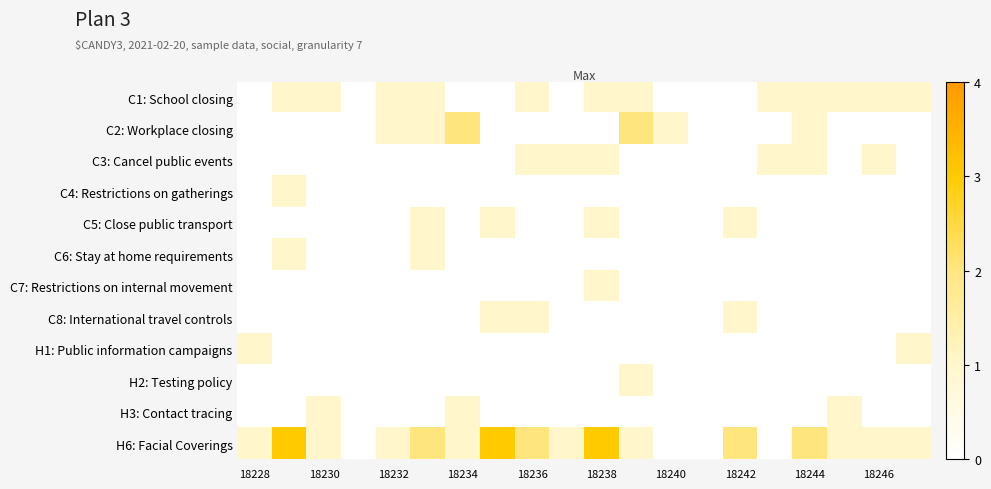

Reading left to right, transcribe all the data shown in this chart.

C1: School closing: 0	1	1	0	1	1	0	0	1	0	1	1	0	0	0	1	1	1	1	1
C2: Workplace closing: 0	0	0	0	1	1	2	0	0	0	0	2	1	0	0	0	1	0	0	0
C3: Cancel public events: 0	0	0	0	0	0	0	0	1	1	1	0	0	0	0	1	1	0	1	0
C4: Restrictions on gatherings: 0	1	0	0	0	0	0	0	0	0	0	0	0	0	0	0	0	0	0	0
C5: Close public transport: 0	0	0	0	0	1	0	1	0	0	1	0	0	0	1	0	0	0	0	0
C6: Stay at home requirements: 0	1	0	0	0	1	0	0	0	0	0	0	0	0	0	0	0	0	0	0
C7: Restrictions on internal movement: 0	0	0	0	0	0	0	0	0	0	1	0	0	0	0	0	0	0	0	0
C8: International travel controls: 0	0	0	0	0	0	0	1	1	0	0	0	0	0	1	0	0	0	0	0
H1: Public information campaigns: 1	0	0	0	0	0	0	0	0	0	0	0	0	0	0	0	0	0	0	1
H2: Testing policy: 0	0	0	0	0	0	0	0	0	0	0	1	0	0	0	0	0	0	0	0
H3: Contact tracing: 0	0	1	0	0	0	1	0	0	0	0	0	0	0	0	0	0	1	0	0
H6: Facial Coverings: 1	3	1	0	1	2	1	3	2	1	3	1	0	0	2	0	2	1	1	1